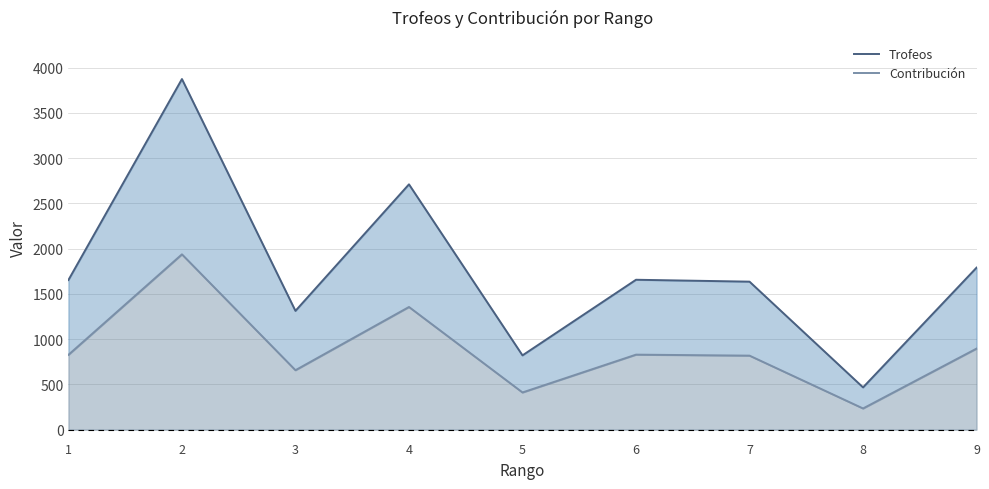

Read the Contribución value at 7.

817